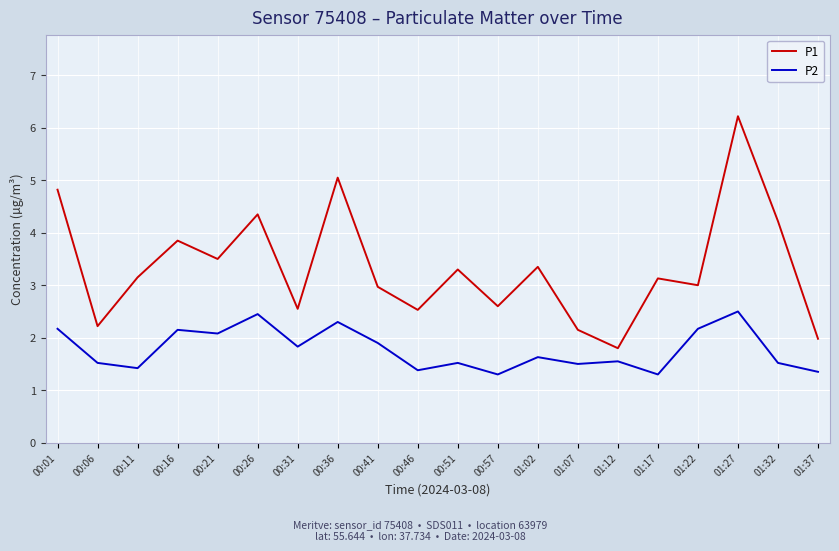

What is the difference between the maximum and minimum values in the P1 series?

4.4